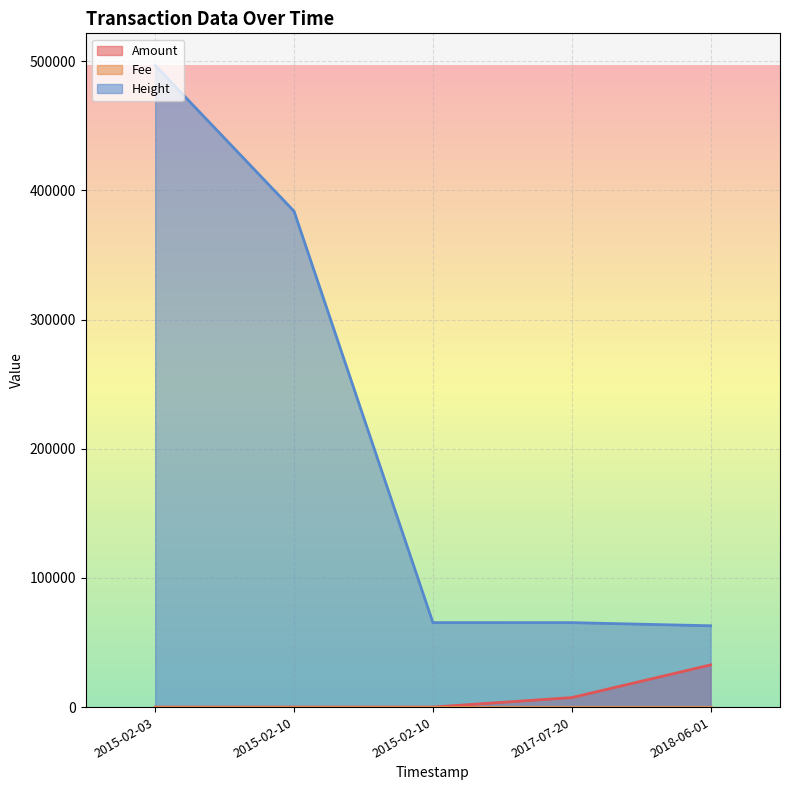

What is the minimum value for Height?

62935